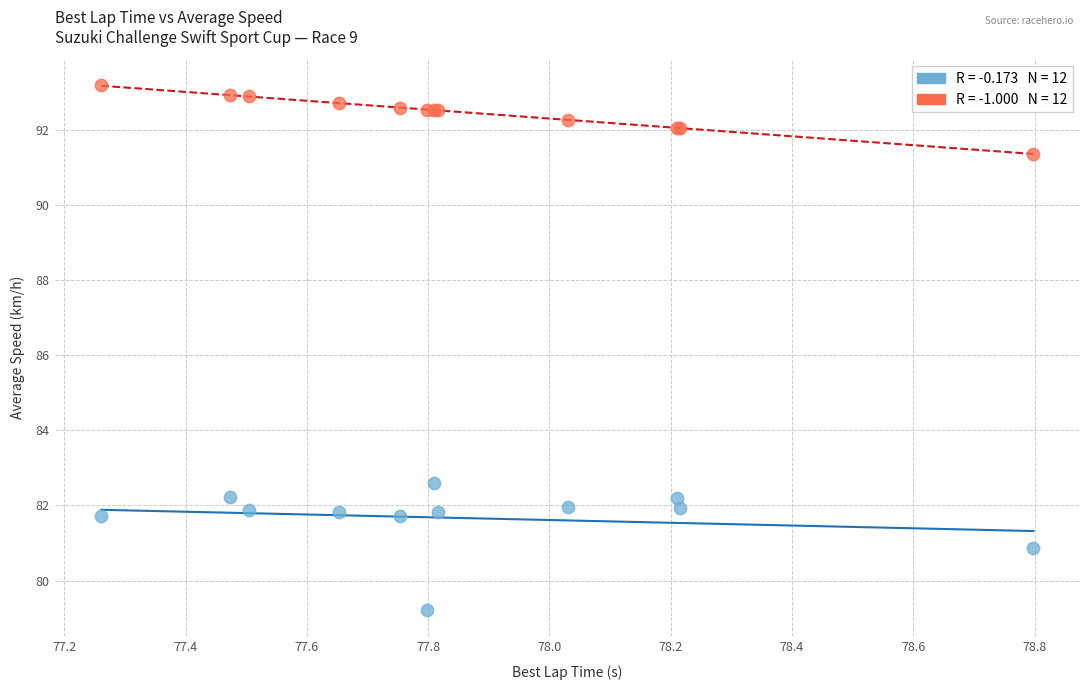

Across all series, what Y value is closest to 86?

82.6